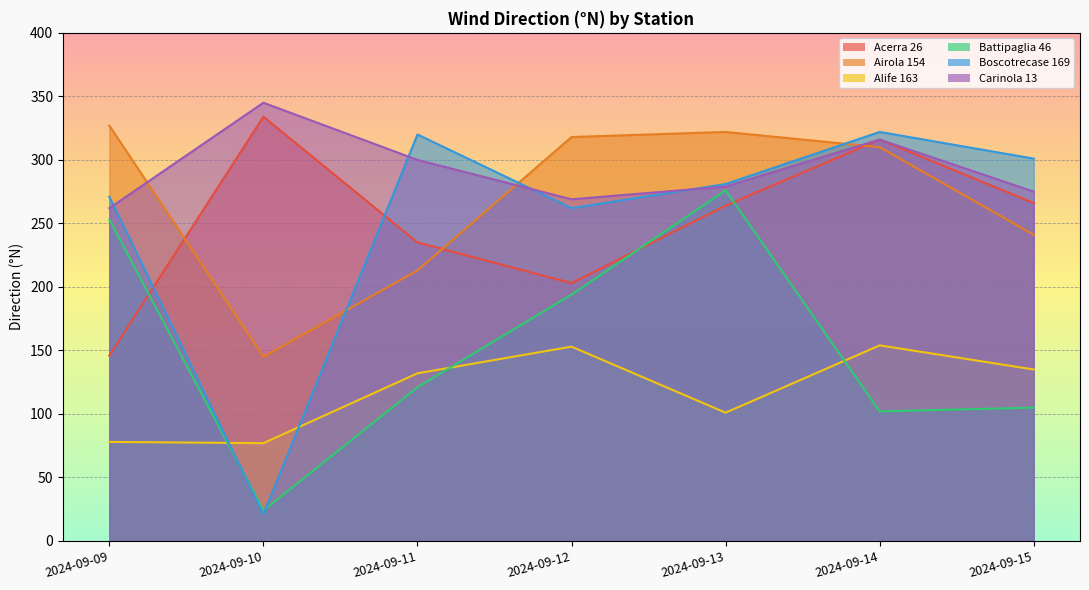

What is the minimum value for Airola 154?

145